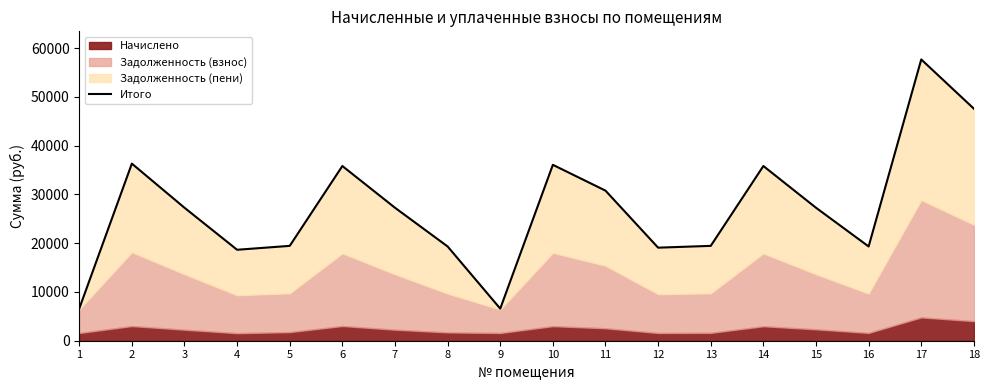

Reading left to right, list all the values displayed in this chart.

1=6580.8	2=36323.9	3=27273.7	4=18654.5	5=19454.8	6=35831.3	7=27273.7	8=19331.8	9=6580.8	10=36077.6	11=30783.0	12=19085.5	13=19454.8	14=35831.3	15=27273.7	16=19331.8	17=57687.4	18=47590.5